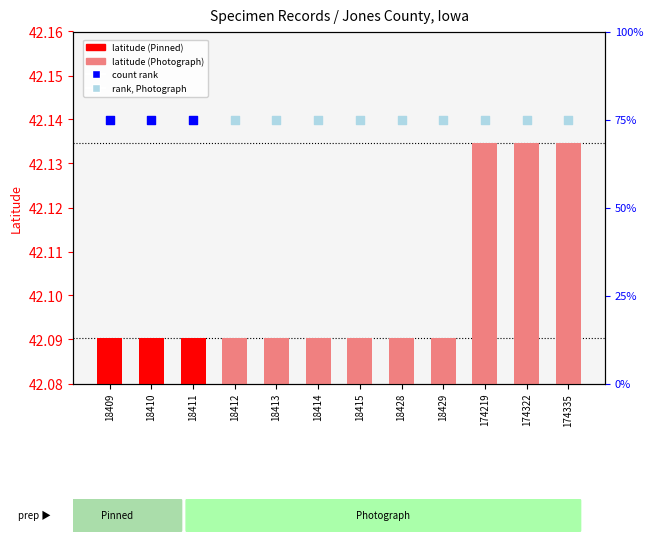

Between 18428 and 18409, which is larger?

18428